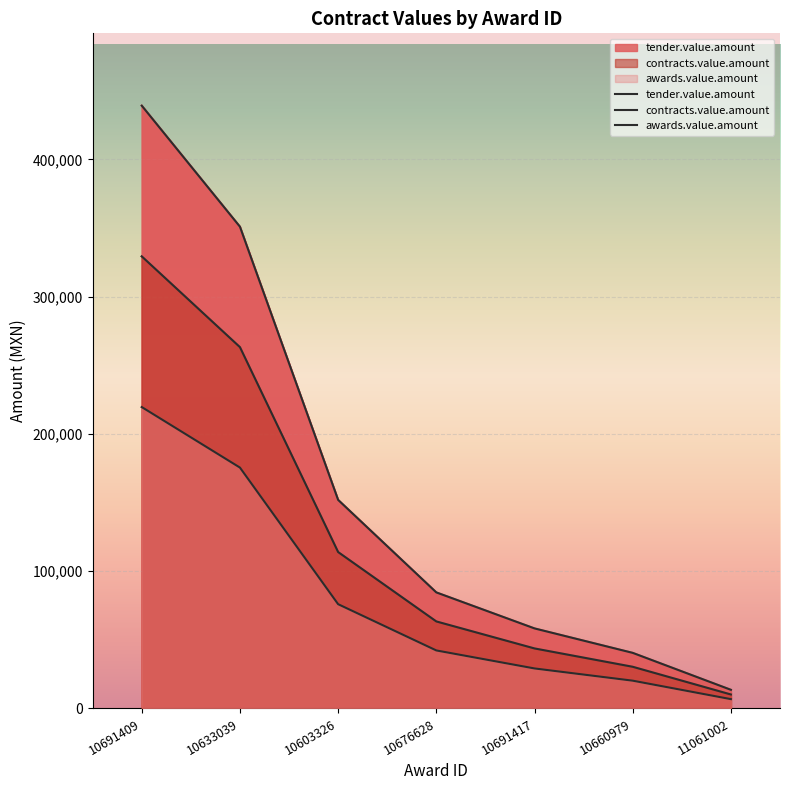

At how many categories does at least one series exceed 125206?

3